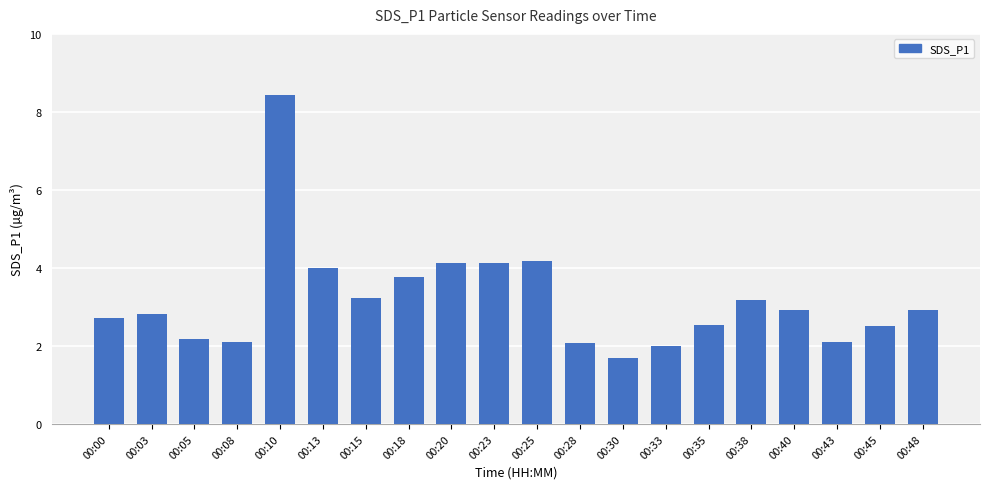

What is the change in value from 00:18 to 00:25?

+0.4